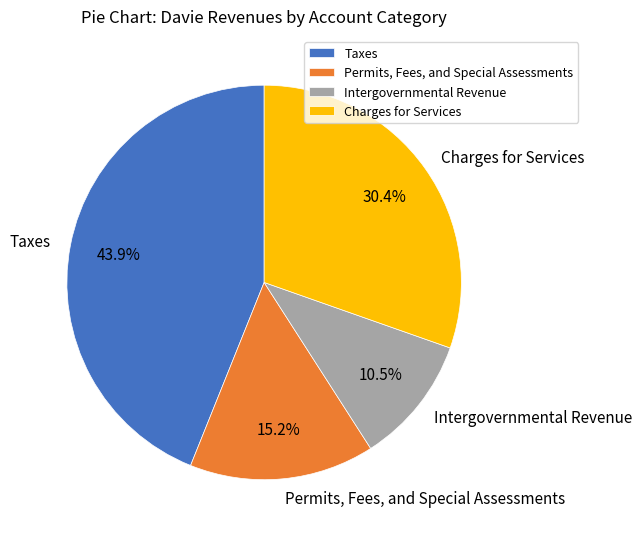

Approximately how many times larger is the value at Intergovernmental Revenue compared to Permits, Fees, and Special Assessments?

0.7